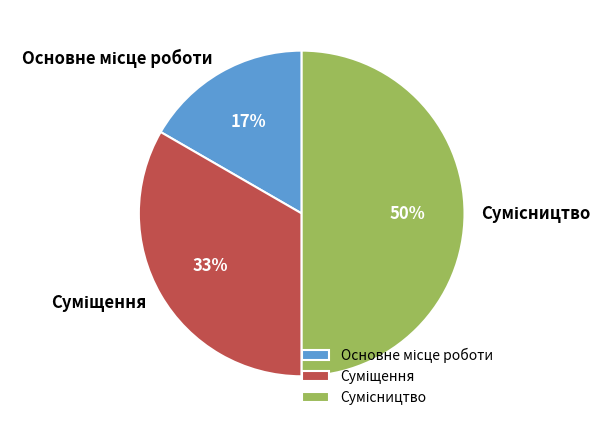

To the nearest percent, what is the average slice percentage?

33%